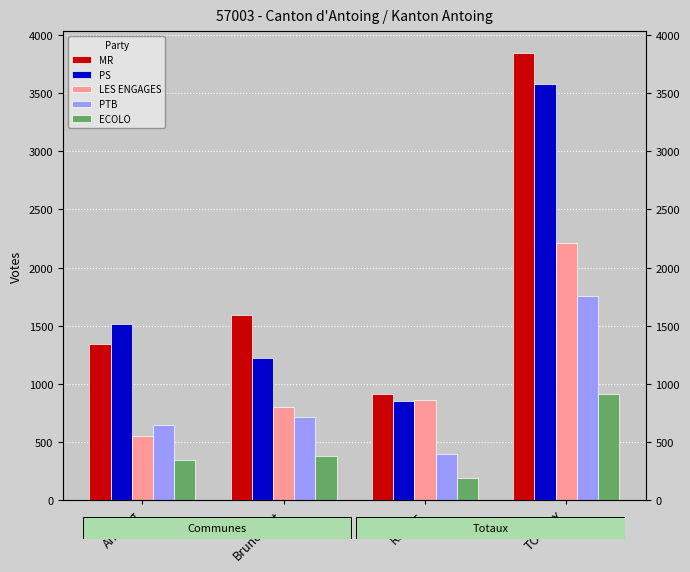

True or false: LES ENGAGES has a value of 1469 at Rumes.

False